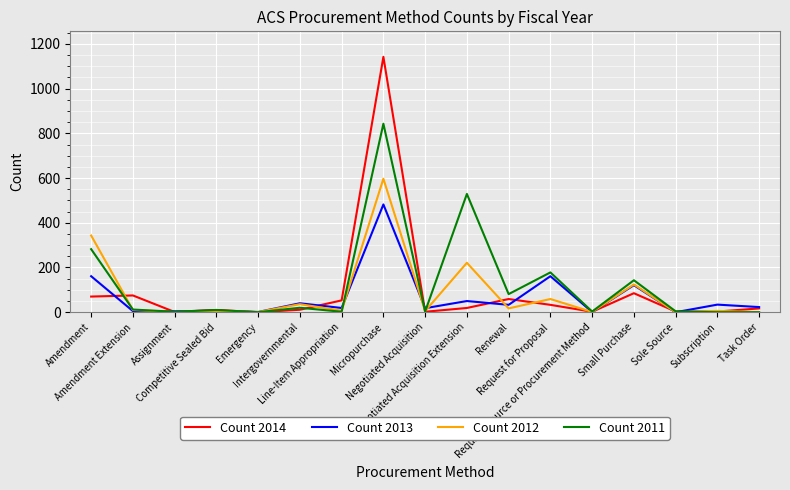

Which series has the largest range (max minus min)?

Count 2014